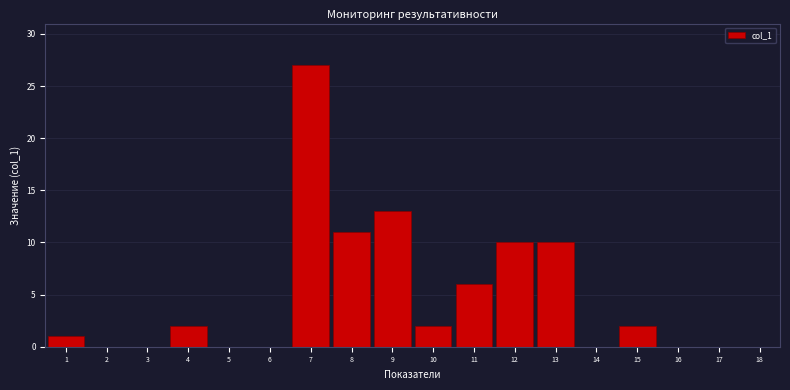

Which label corresponds to the largest value in the chart?

7